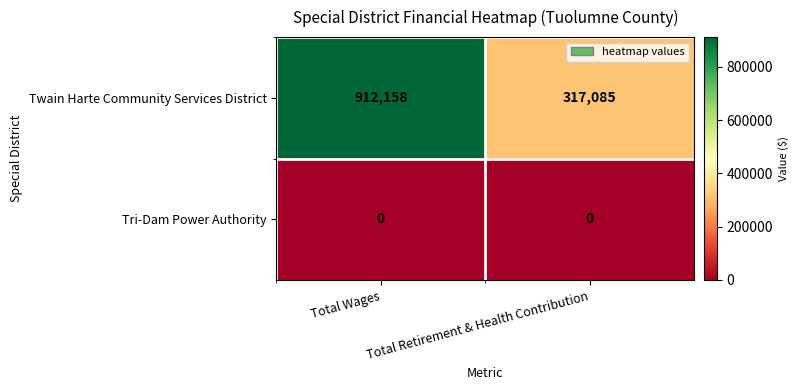

At which category does the chart reach its peak across all series?

Total Wages